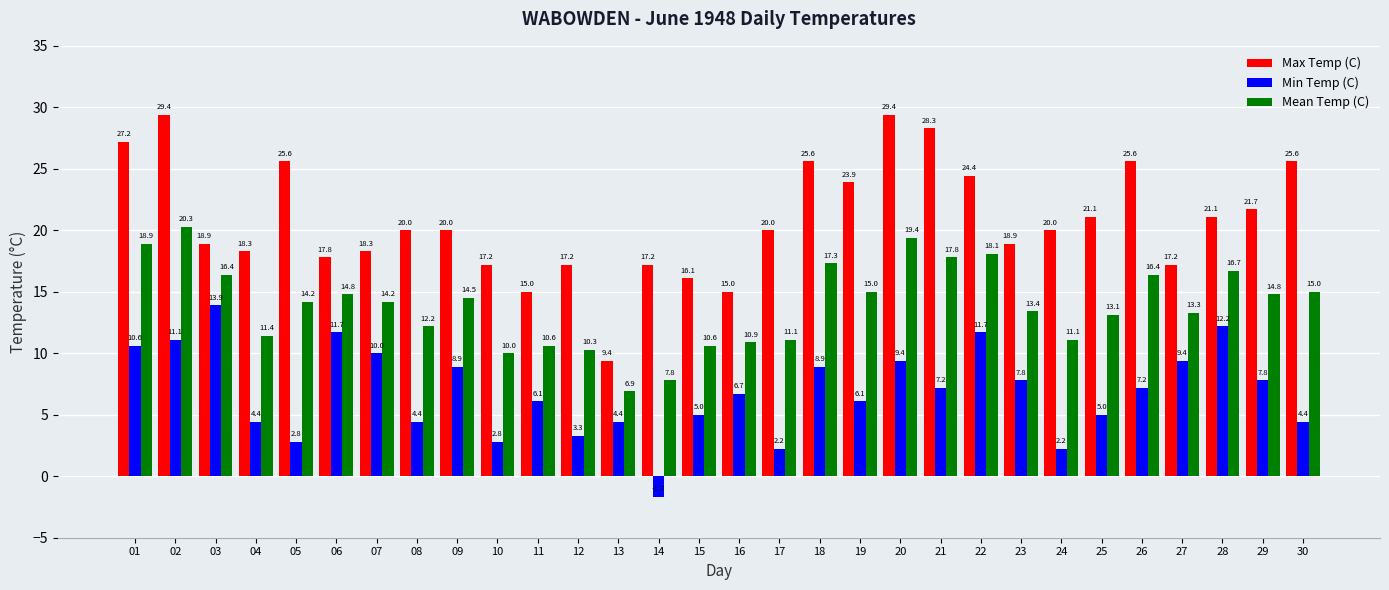

What is the value of the Max Temp (C) bar at the 10th from the left?

17.2